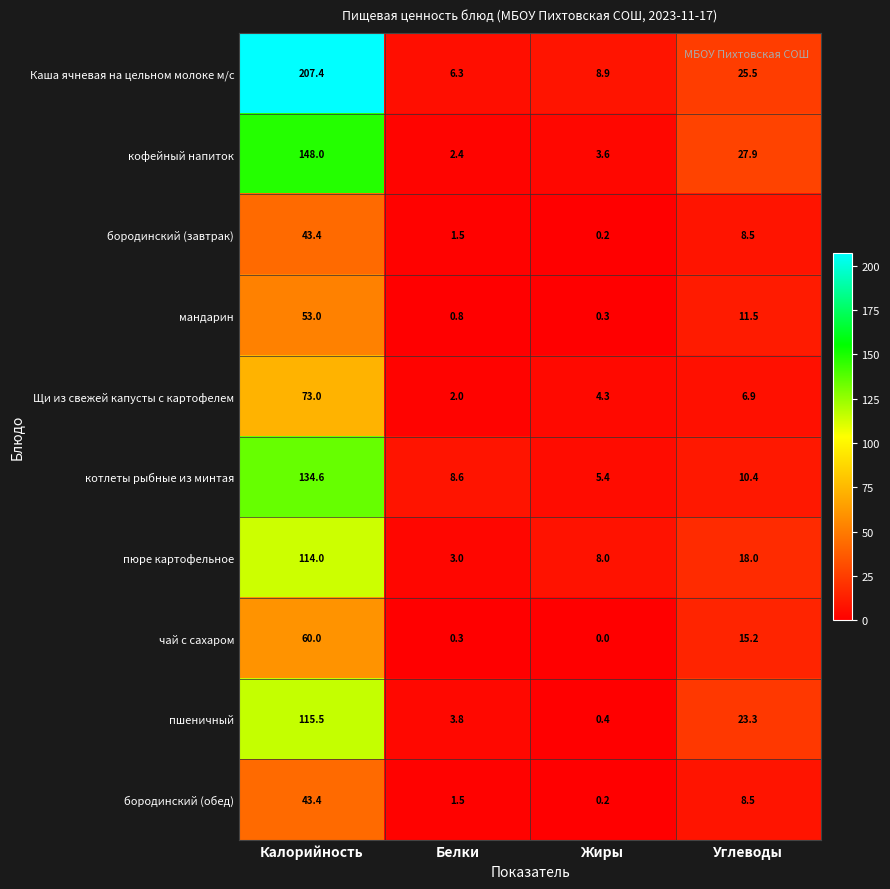

The value of пюре картофельное at Жиры is 2.3. True or false?

False